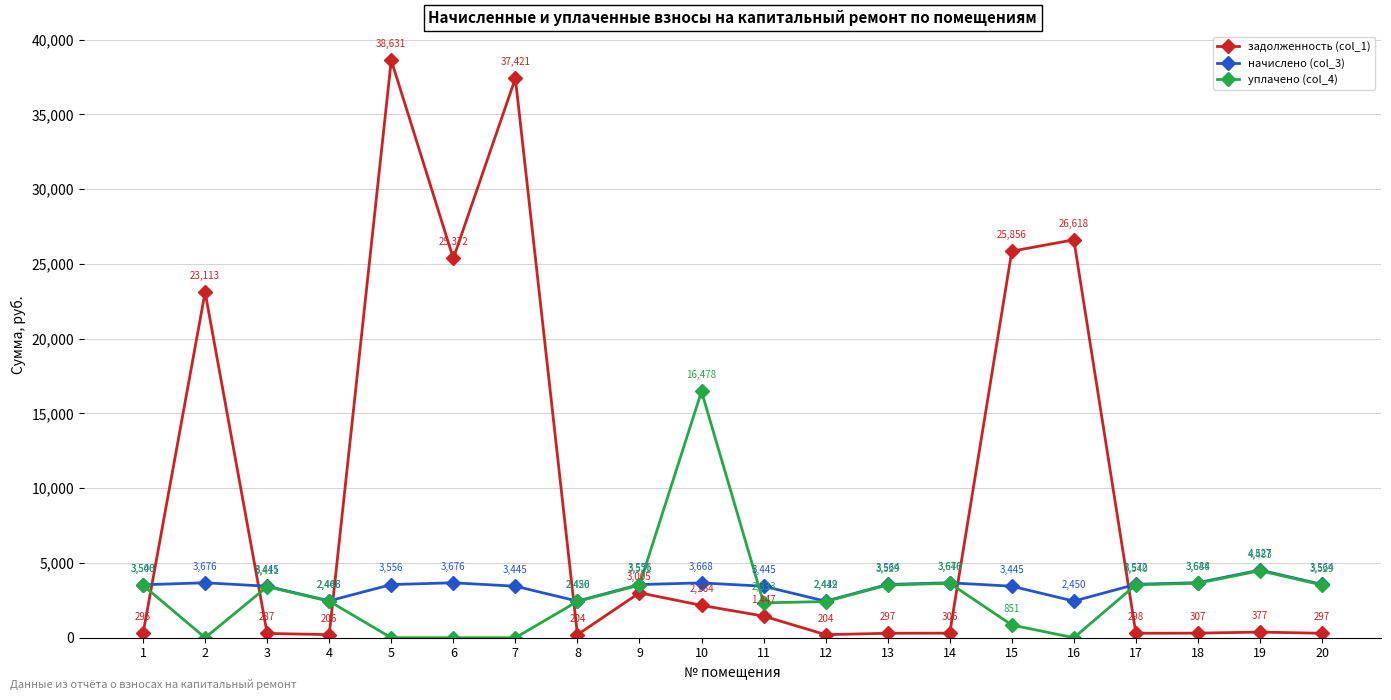

Which series has the largest total across all categories?

задолженность (col_1)